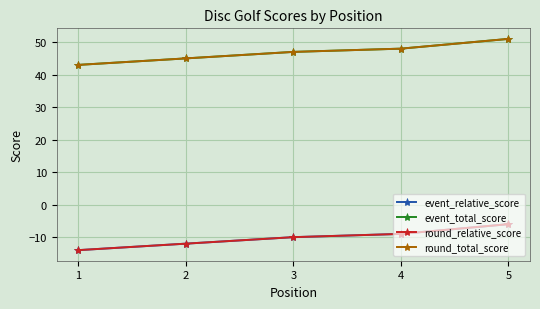

Reading left to right, list all the values displayed in this chart.

event_relative_score: -14	-12	-10	-9	-6
event_total_score: 43	45	47	48	51
round_relative_score: -14	-12	-10	-9	-6
round_total_score: 43	45	47	48	51